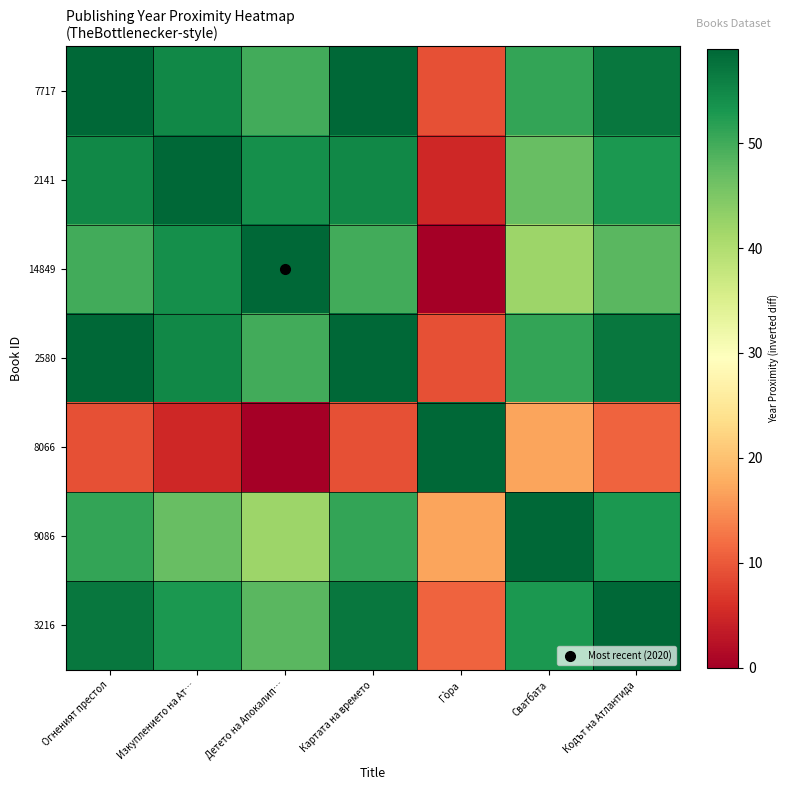

List the series in order of their peak value, highest first.

7717, 2141, 14849, 2580, 8066, 9086, 3216